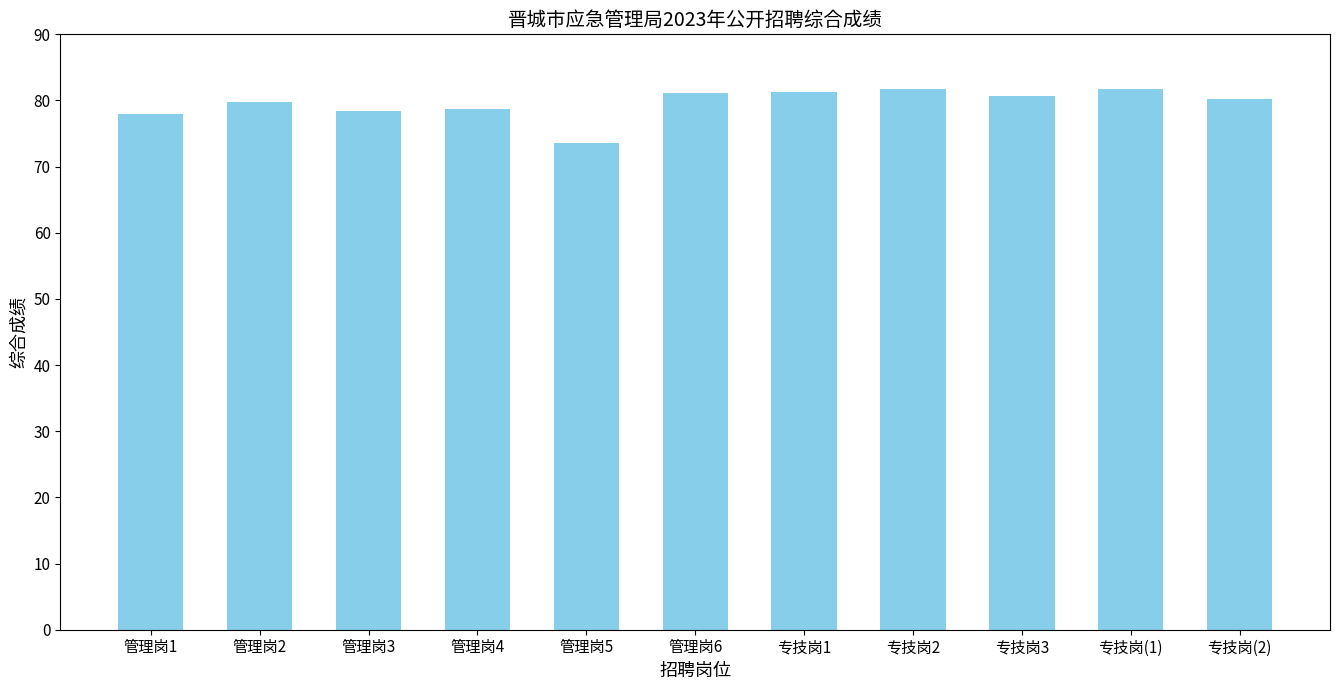

True or false: the data shows 107.1 at 专技岗3.

False